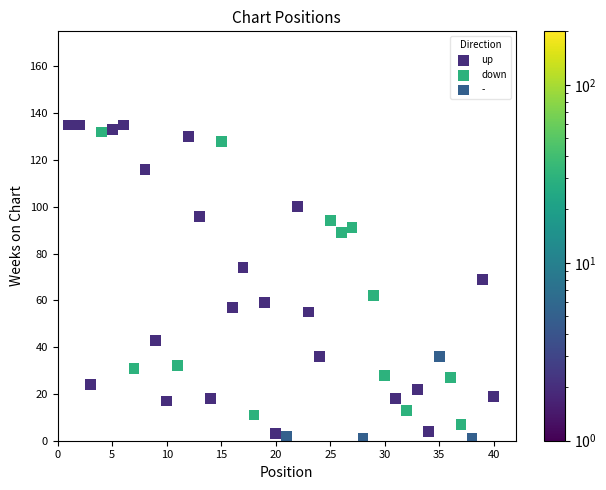

Which series has the widest spread of Y values?

up